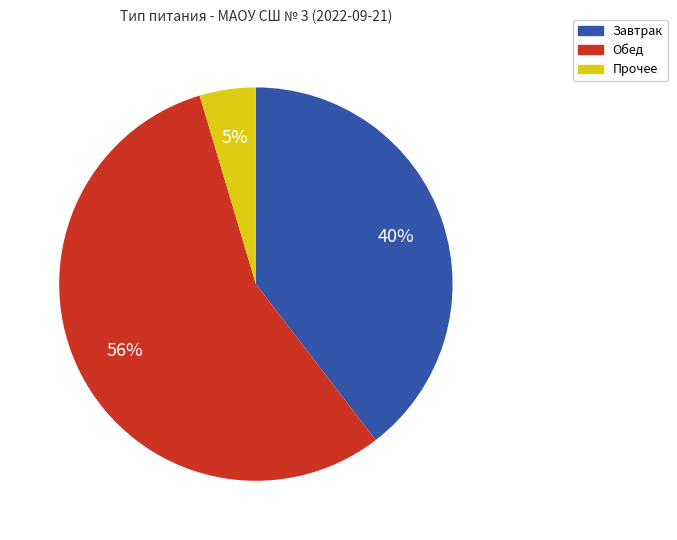

Rank the categories by value from lowest to highest.

Прочее, Завтрак, Обед